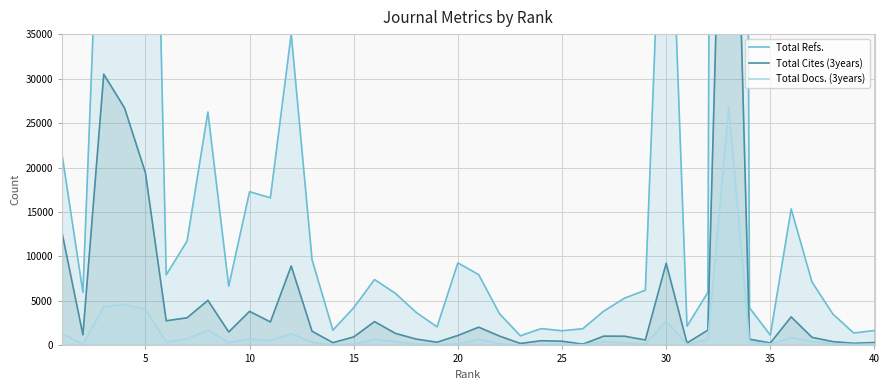

What is the average value of the Total Docs. (3years) series?

1433